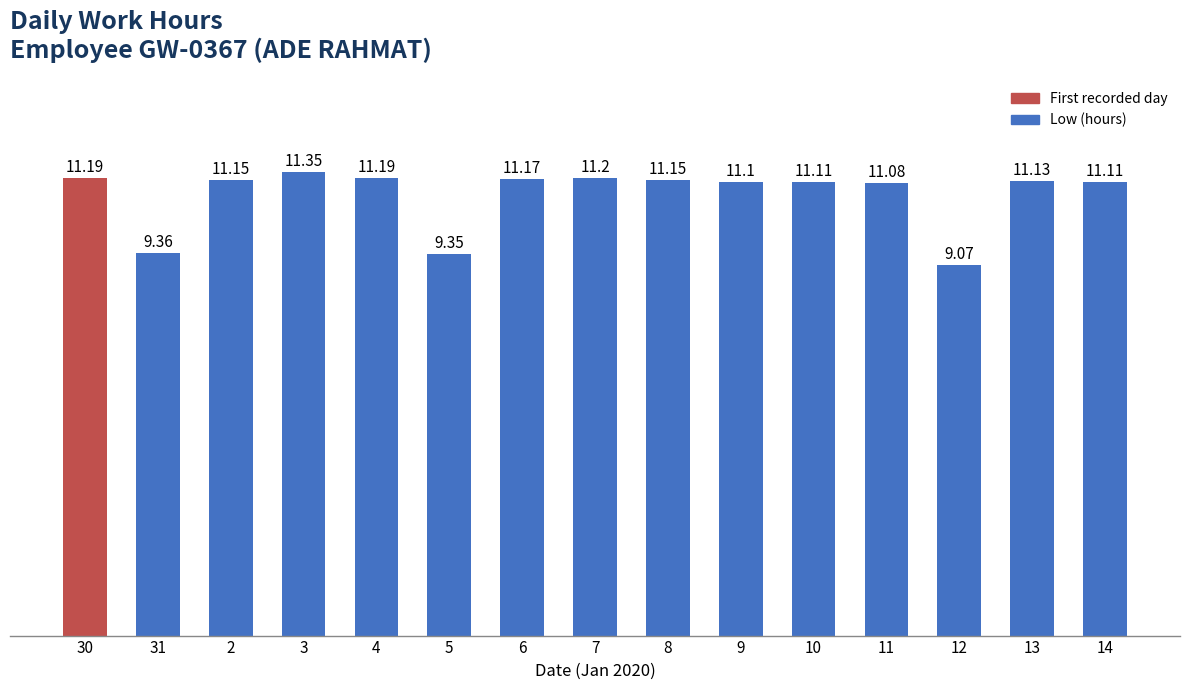

At which label is the value closest to 10?

31